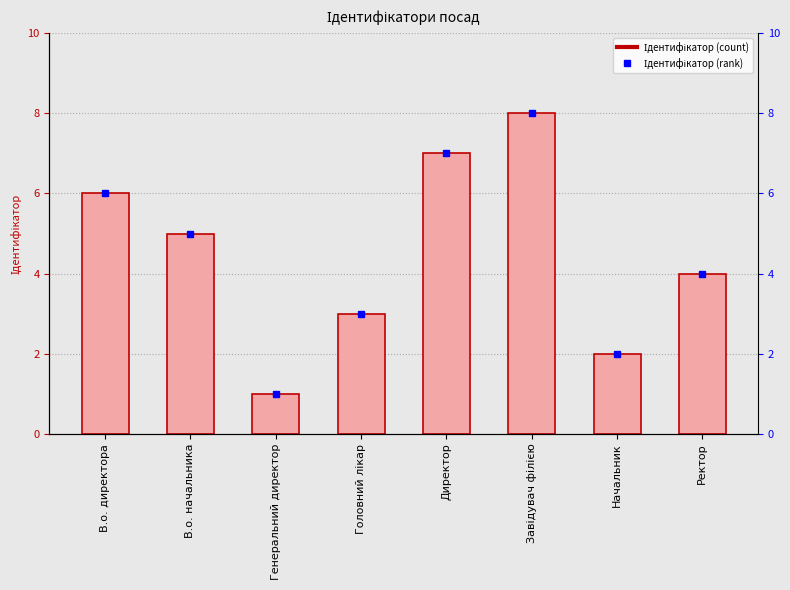

Rank the categories by value from highest to lowest.

Завідувач філією, Директор, В.о. директора, В.о. начальника, Ректор, Головний лікар, Начальник, Генеральний директор